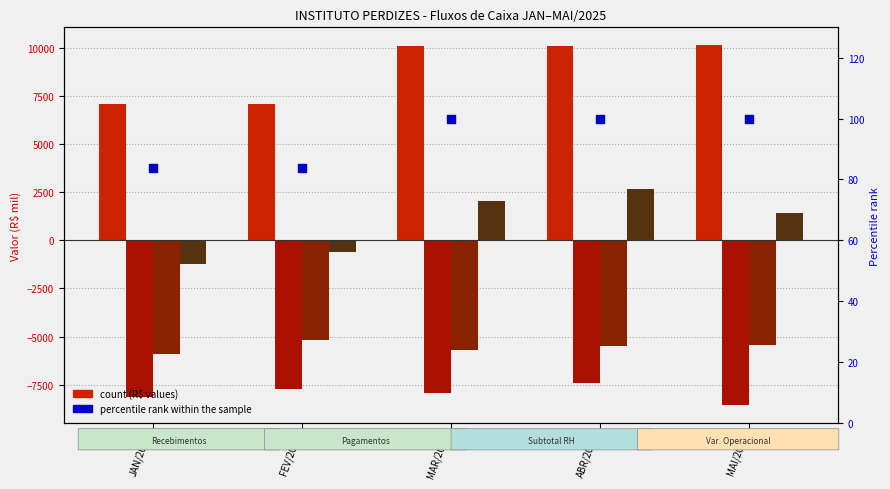

Which series reaches the minimum Y coordinate?

Total Pagamentos